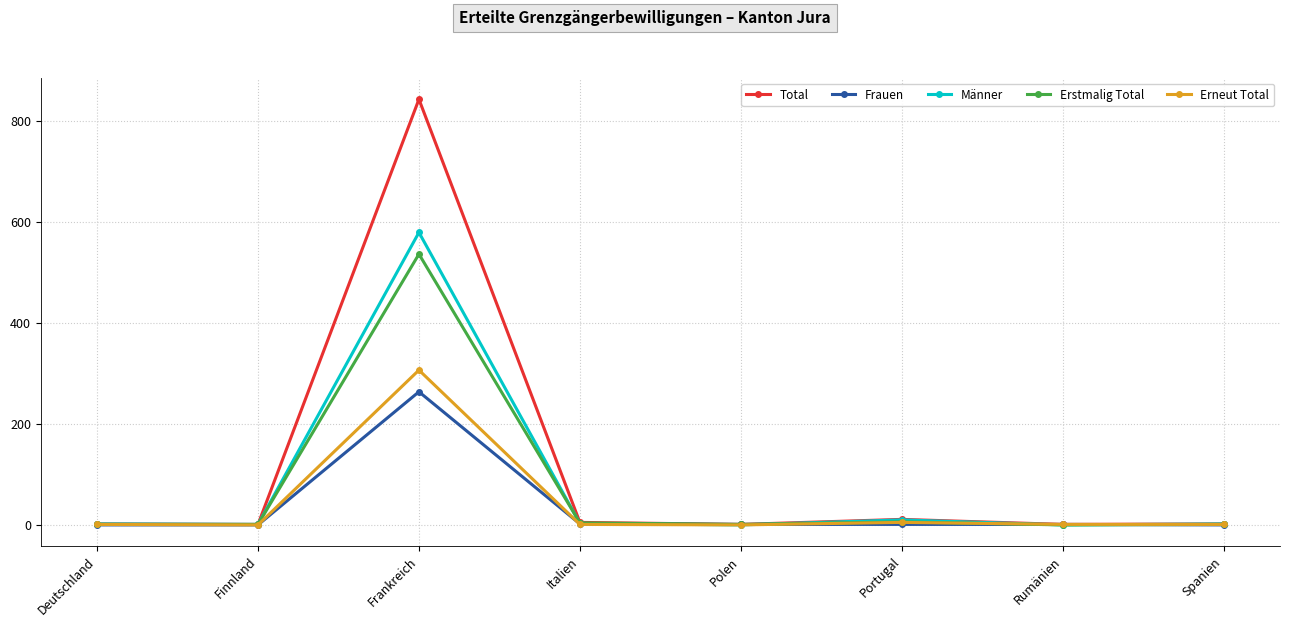

How many lines are shown in the chart?

5